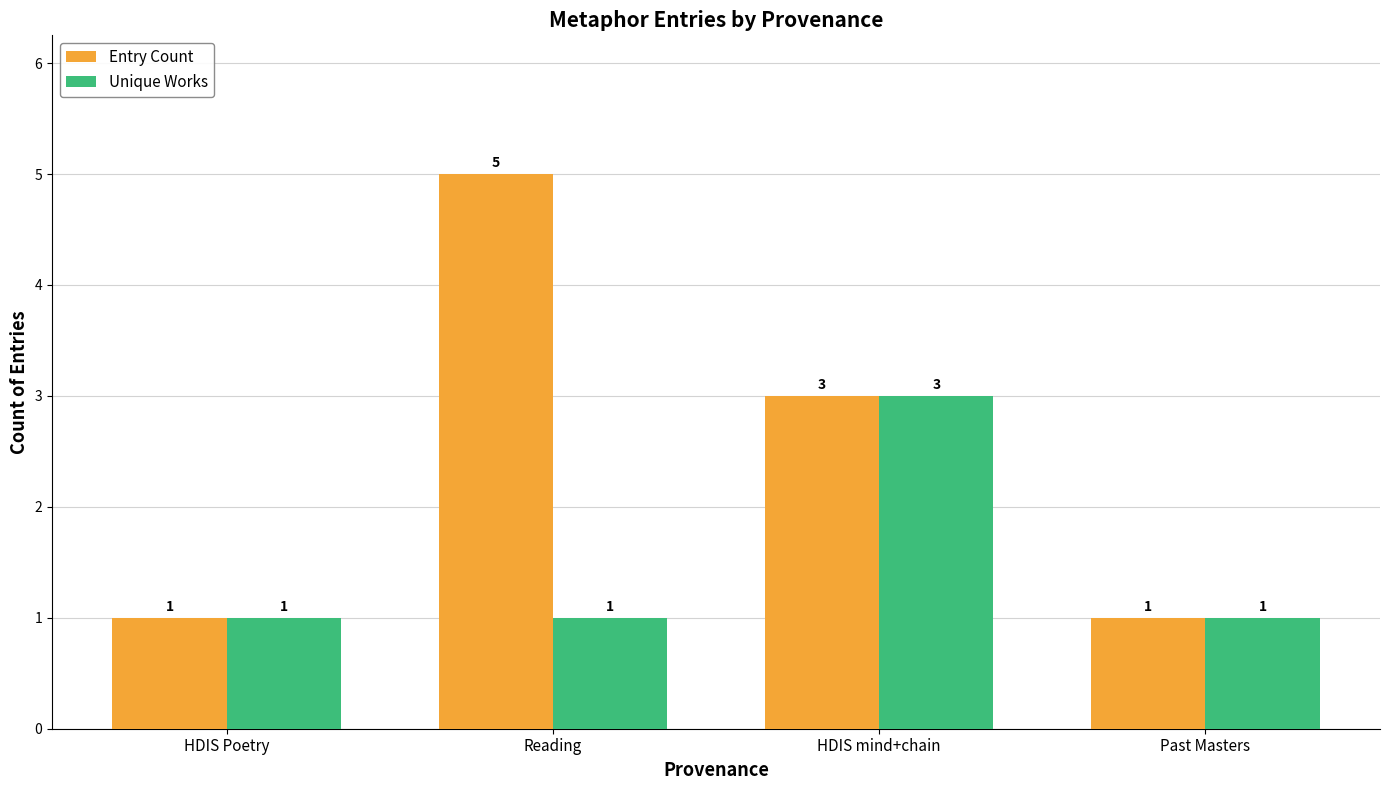

How many series are shown in this chart?

2